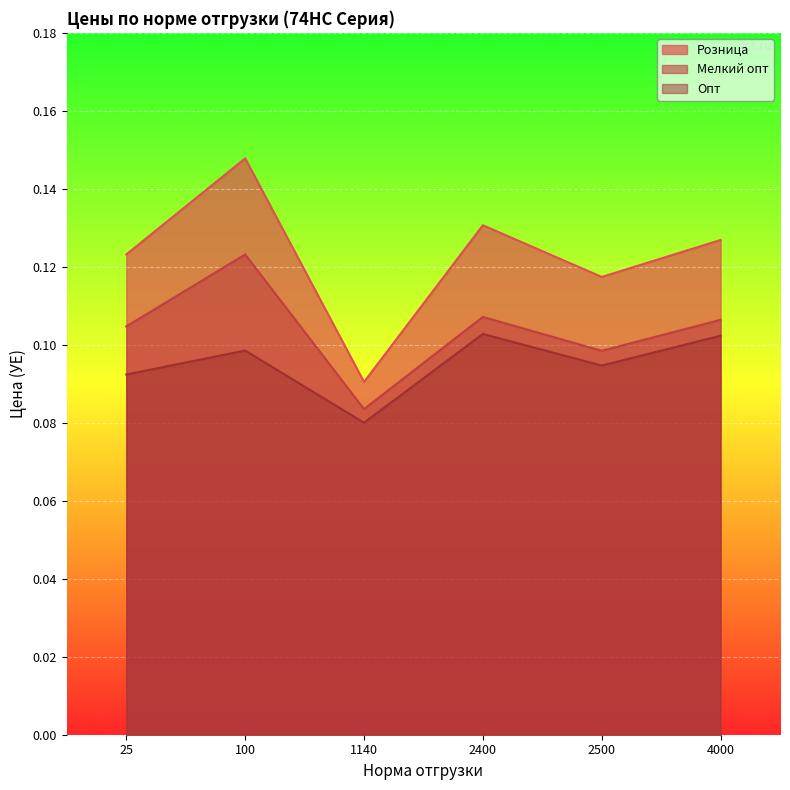

What is the difference between the Розница values at 100 and 1140?

0.1